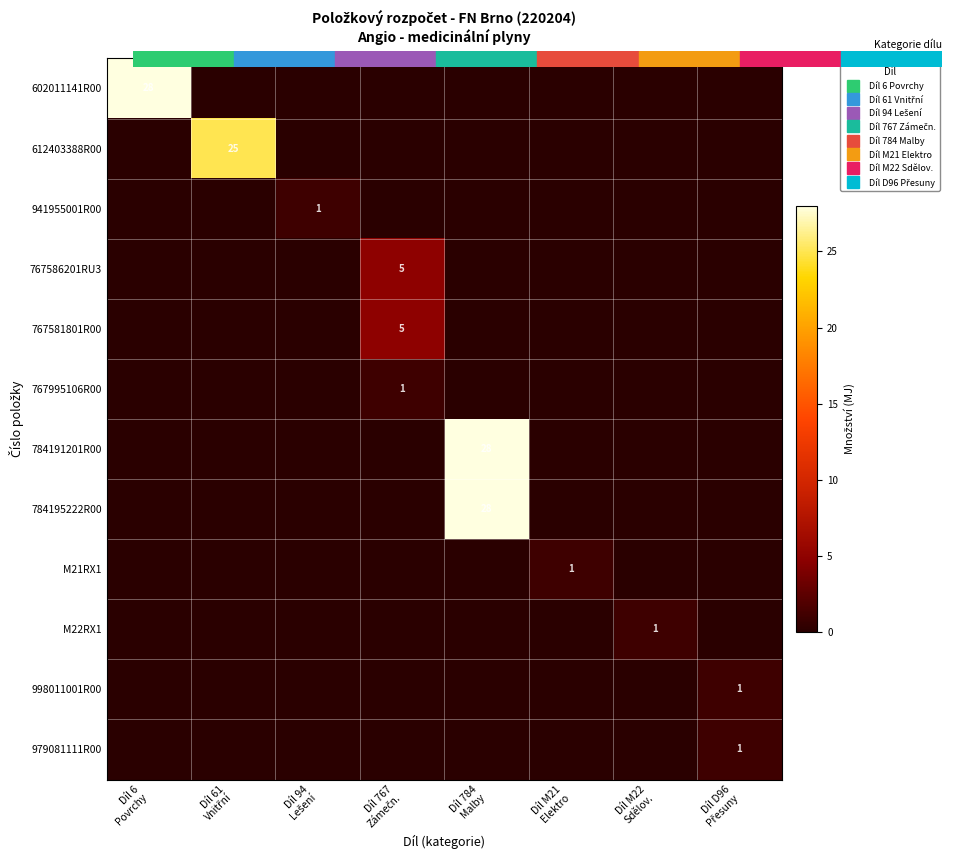

What is the spread (max minus min) of values at Díl M21
Elektro?

1